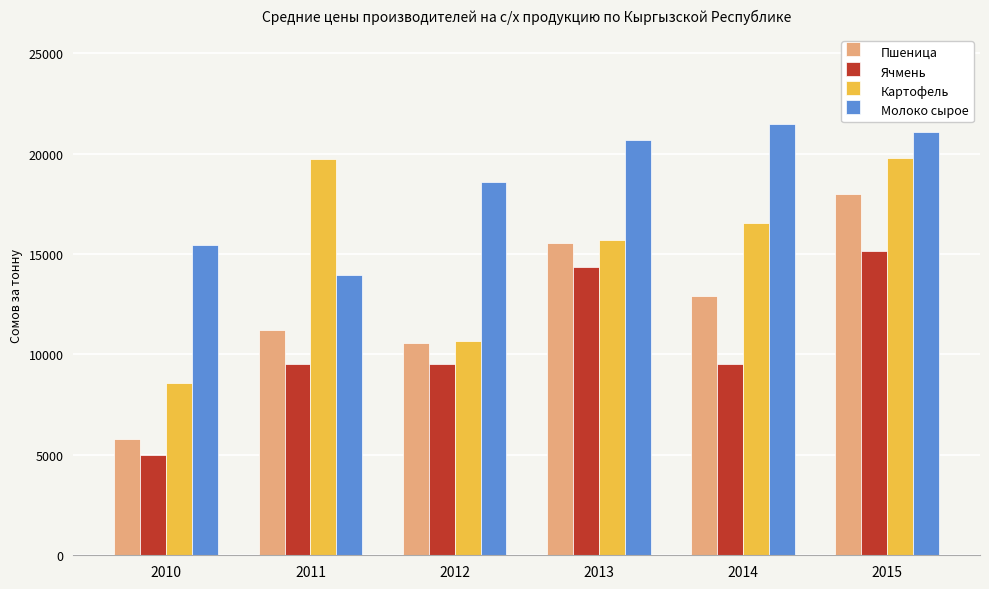

The Картофель series shows 19774.8 at 2015. True or false?

True